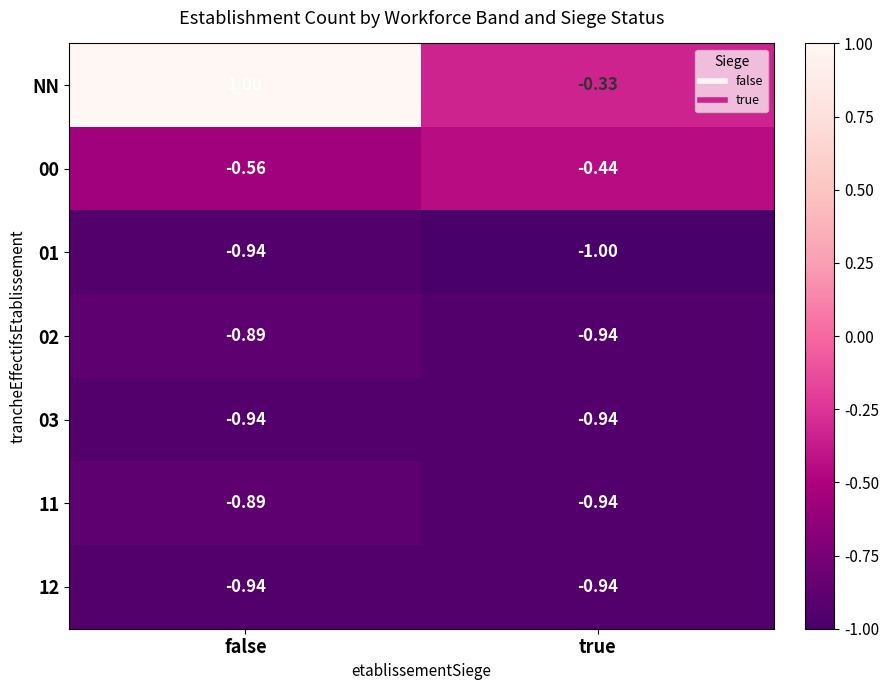

At how many categories does at least one series exceed 0?

1